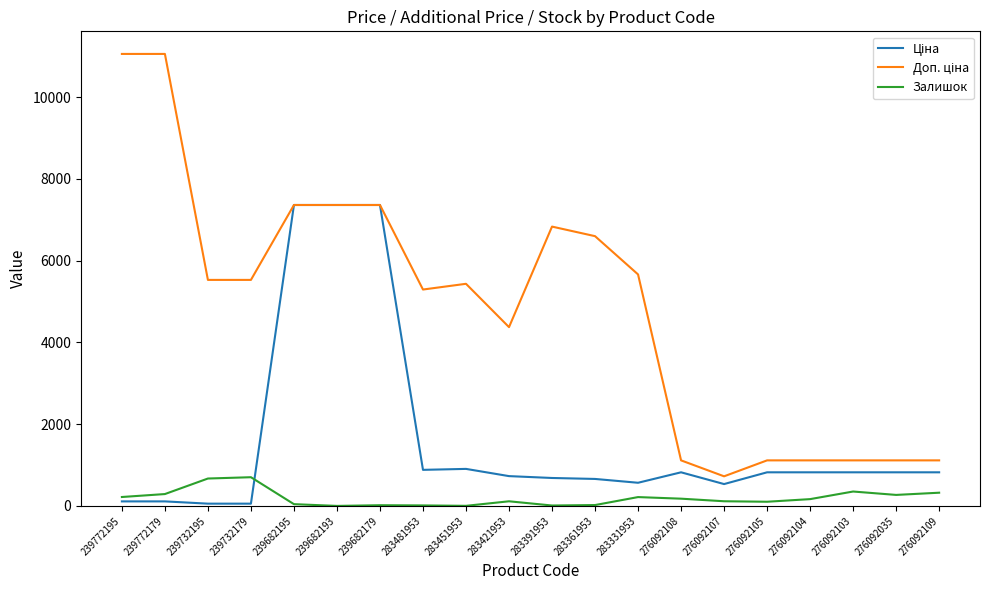

What is the greatest value displayed?

11055.0